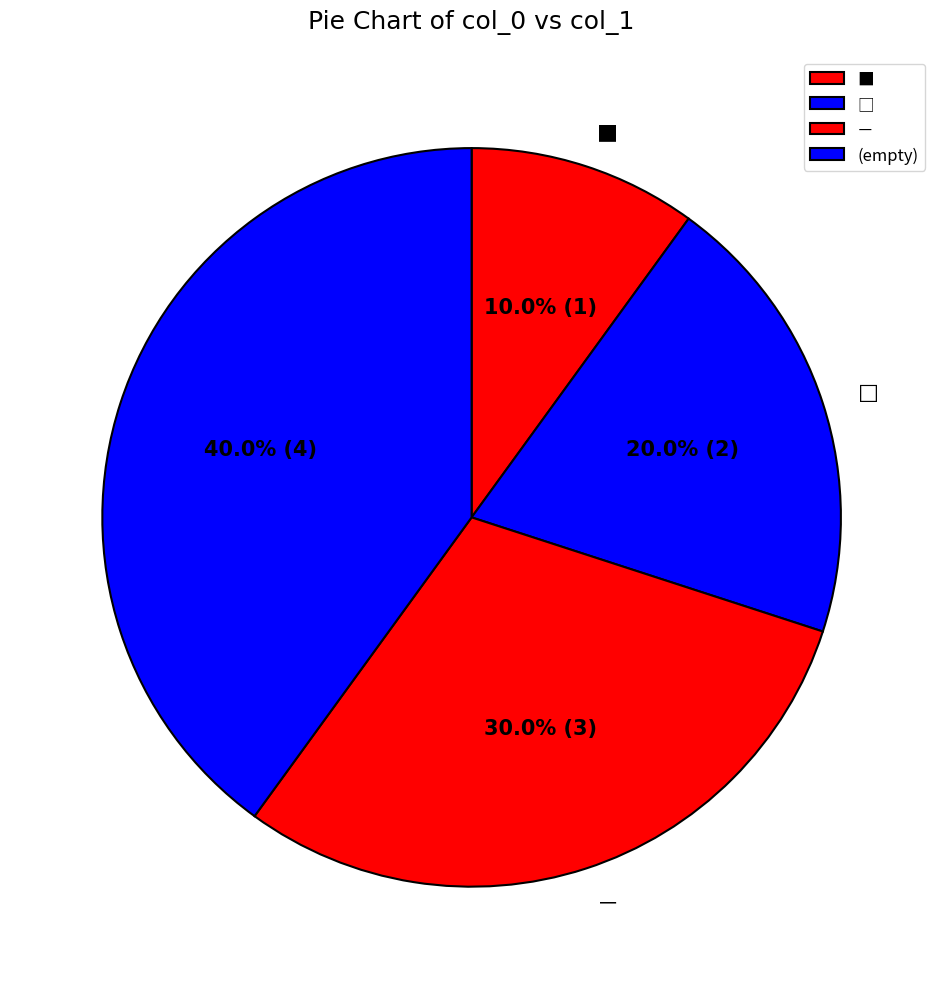

Count the number of slices in the pie.

4